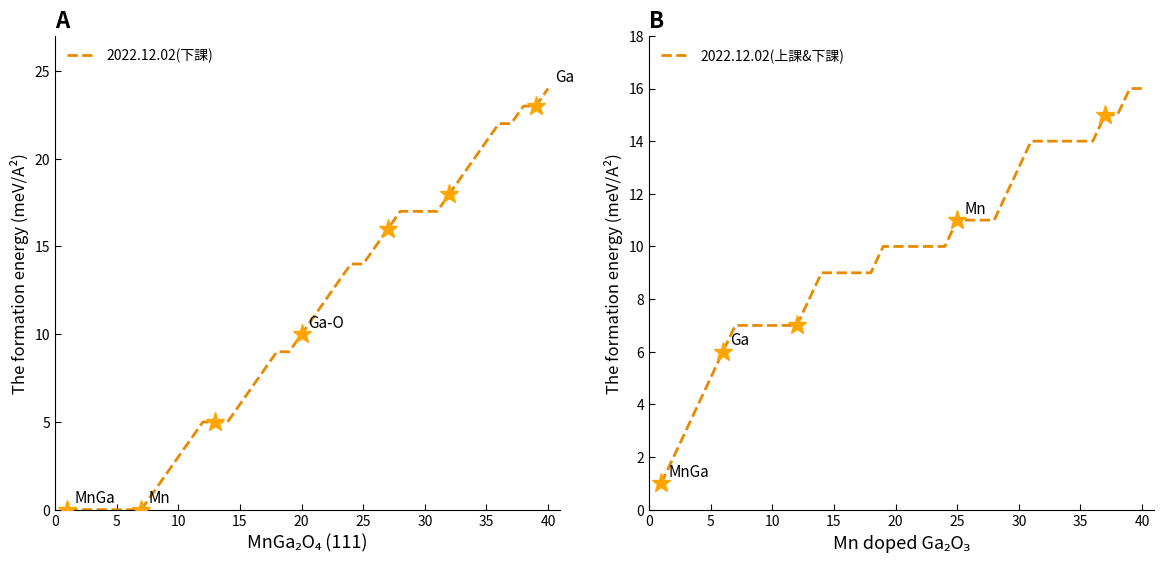

What is the difference between the second highest and minimum values in the 2022.12.02(上課&下課) series?

15